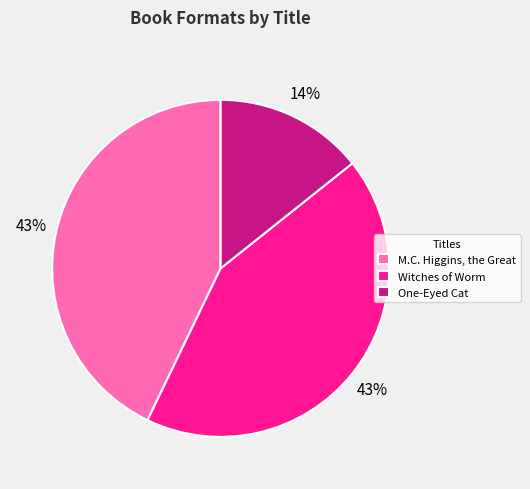

What is the smallest slice in the pie chart?

One-Eyed Cat